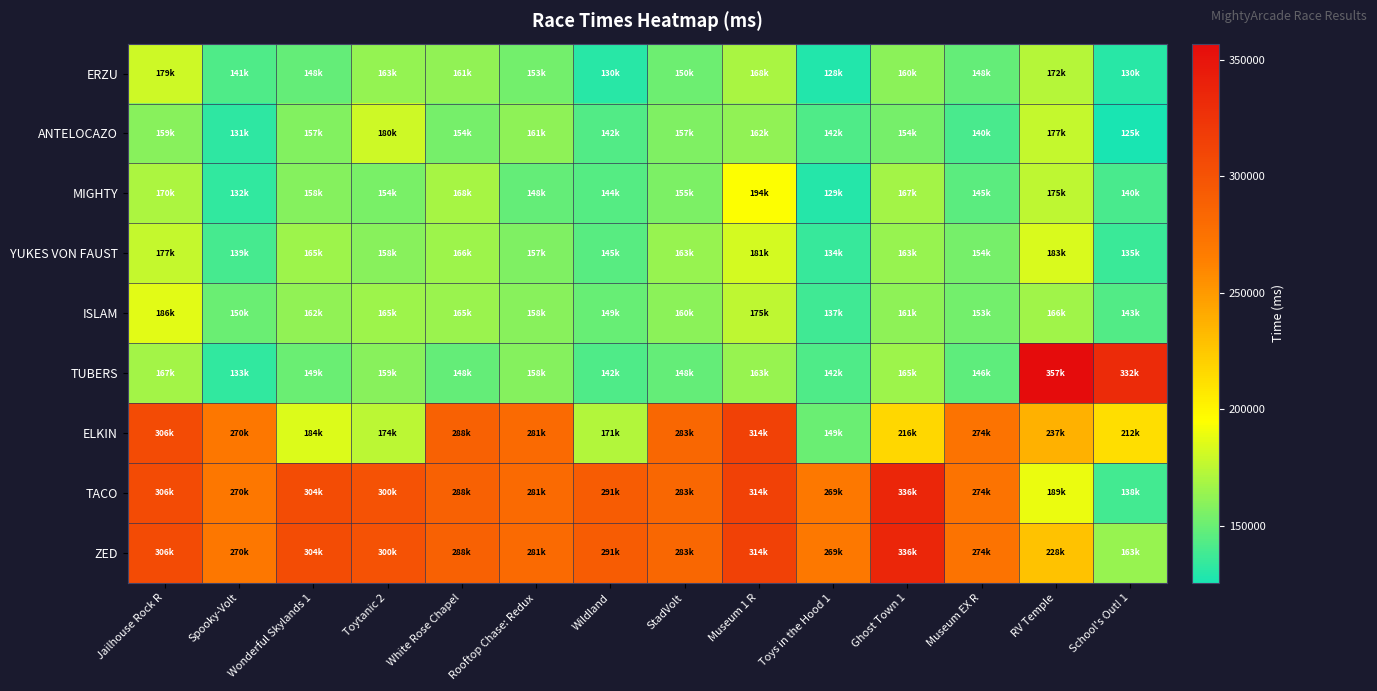

At how many categories does at least one series exceed 241820?

14